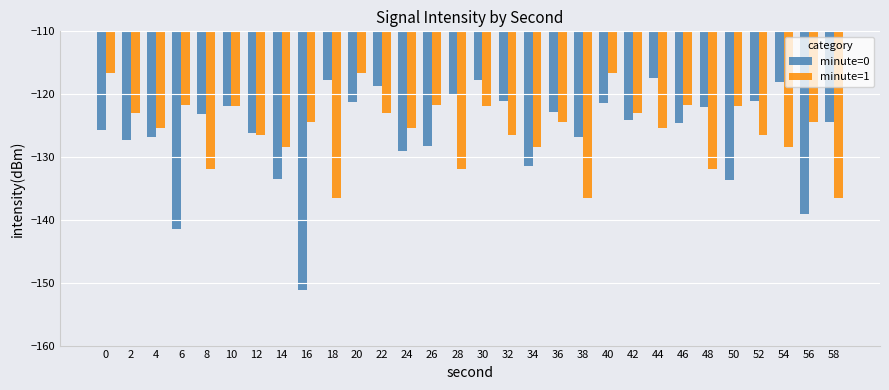

Which series has the largest range (max minus min)?

minute=0